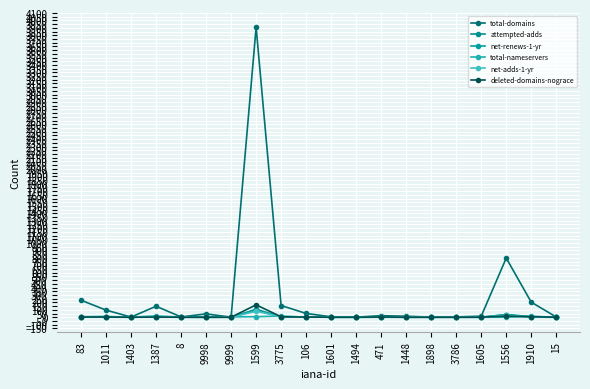

Which series has the largest total across all categories?

total-domains